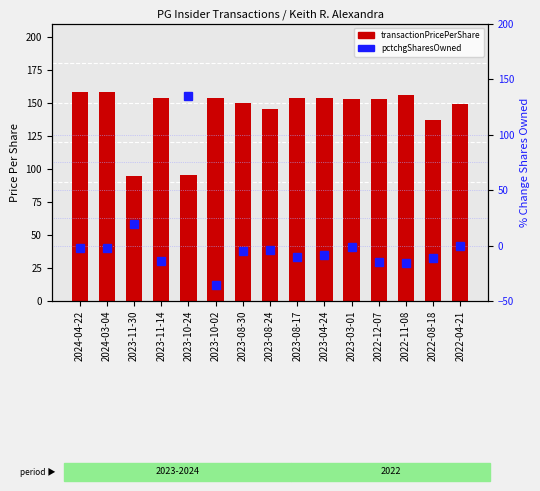

Reading right to left, list all the values displayed in this chart.

transactionPricePerShare: 2022-04-21=149.2	2022-08-18=137.3	2022-11-08=156.0	2022-12-07=152.8	2023-03-01=152.8	2023-04-24=154.0	2023-08-17=153.9	2023-08-24=145.0	2023-08-30=150.0	2023-10-02=153.5	2023-10-24=95.1	2023-11-14=153.5	2023-11-30=94.3	2024-03-04=158.1	2024-04-22=158.5
pctchgSharesOwned: 2022-04-21=0.0	2022-08-18=-11.0	2022-11-08=-16.0	2022-12-07=-15.0	2023-03-01=-1.0	2023-04-24=-9.0	2023-08-17=-10.0	2023-08-24=-4.0	2023-08-30=-5.0	2023-10-02=-36.0	2023-10-24=135.0	2023-11-14=-14.0	2023-11-30=19.0	2024-03-04=-2.0	2024-04-22=-2.0